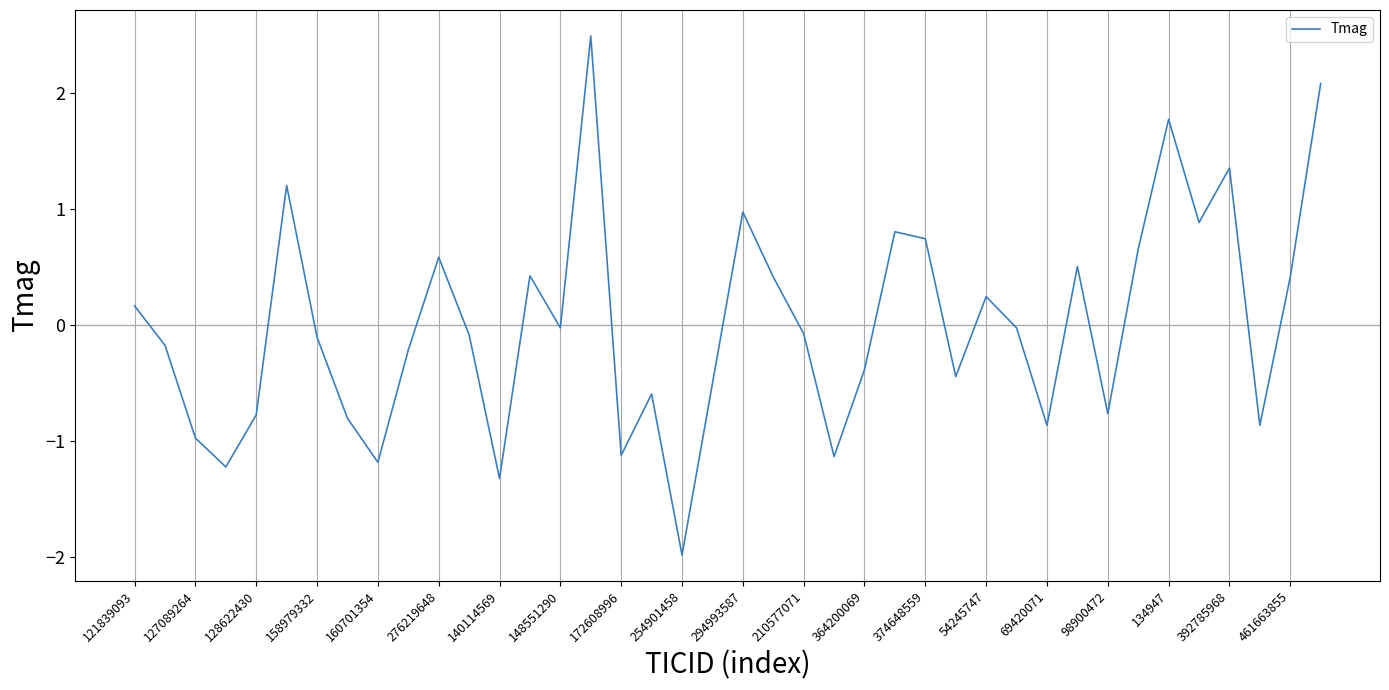

How many lines are shown in the chart?

1